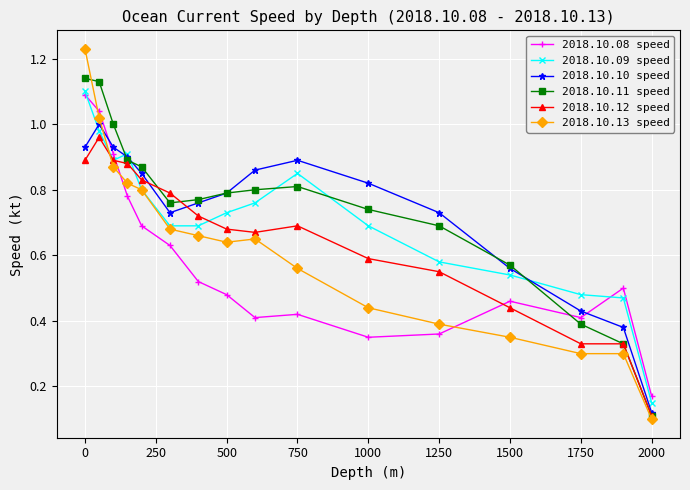

In 2018.10.10 speed, how many points are higher than both neighbors (excluding endpoints)?

2